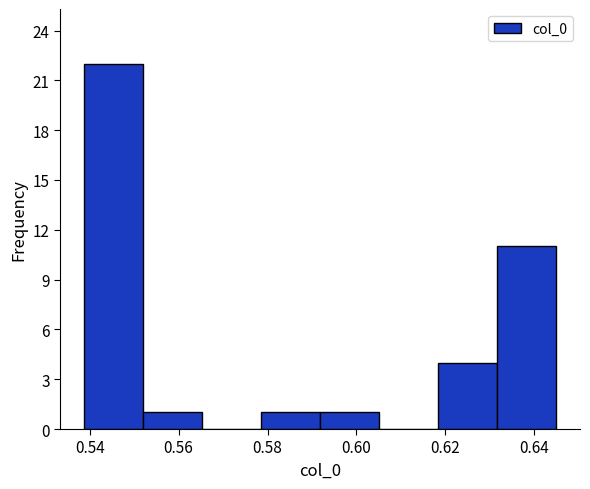

Which range on the x-axis has the tallest bar?

0.538 to 0.552